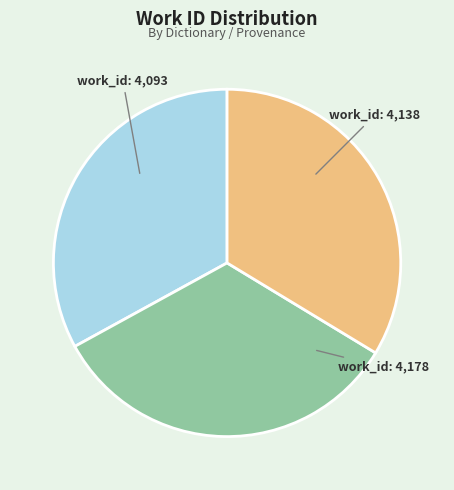

Is there a majority slice in this chart?

No